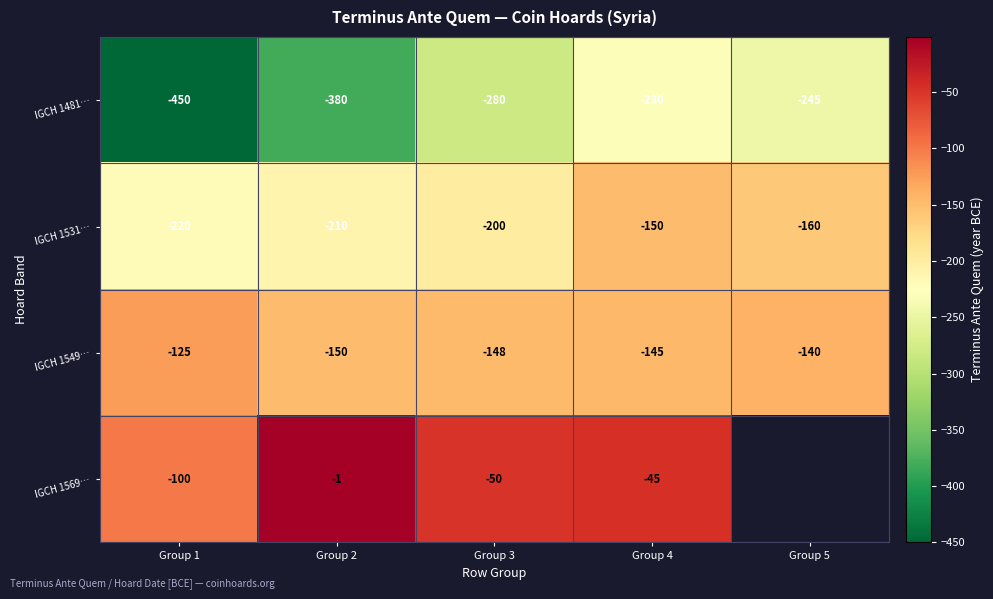

What is the sum of all IGCH 1481… values?

-1585